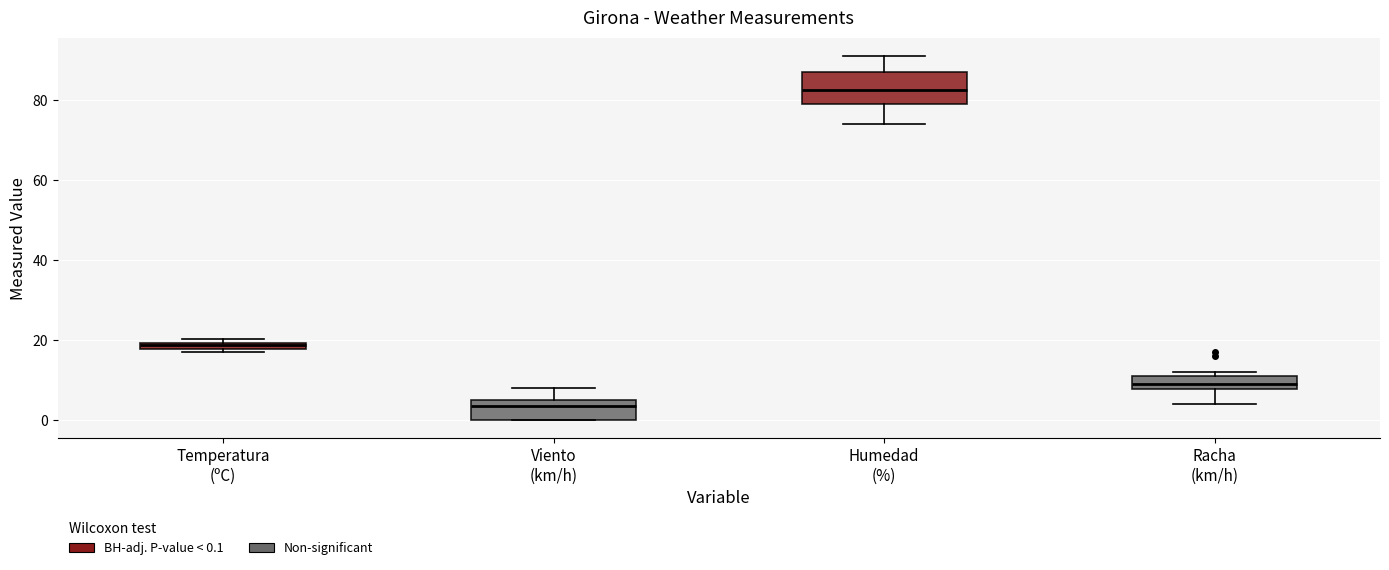

Where does the upper whisker of the box for Viento (km/h) end on the y-axis? The values are not printed on the chart, so give them approximately, as read against the axis.

8